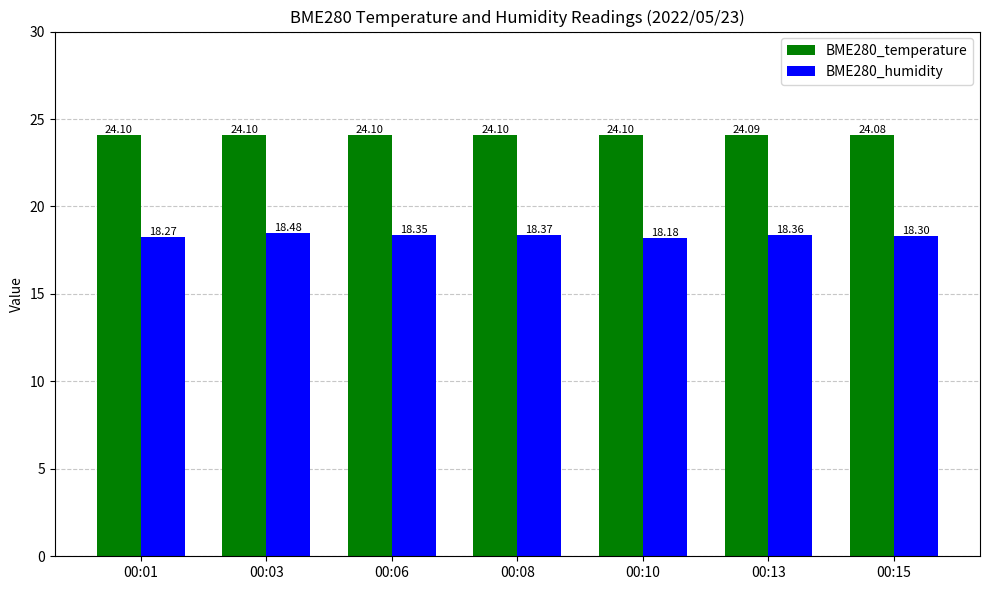

List the labels in order of BME280_humidity value, largest first.

00:03, 00:08, 00:13, 00:06, 00:15, 00:01, 00:10